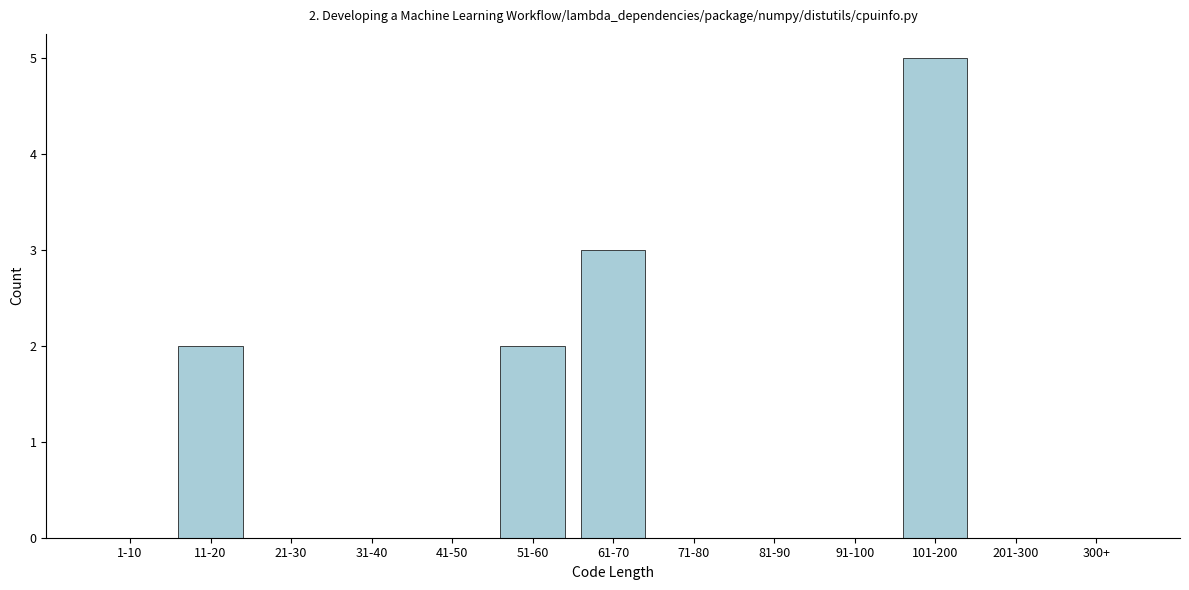

Reading left to right, transcribe all the data shown in this chart.

1-10=0	11-20=2	21-30=0	31-40=0	41-50=0	51-60=2	61-70=3	71-80=0	81-90=0	91-100=0	101-200=5	201-300=0	300+=0